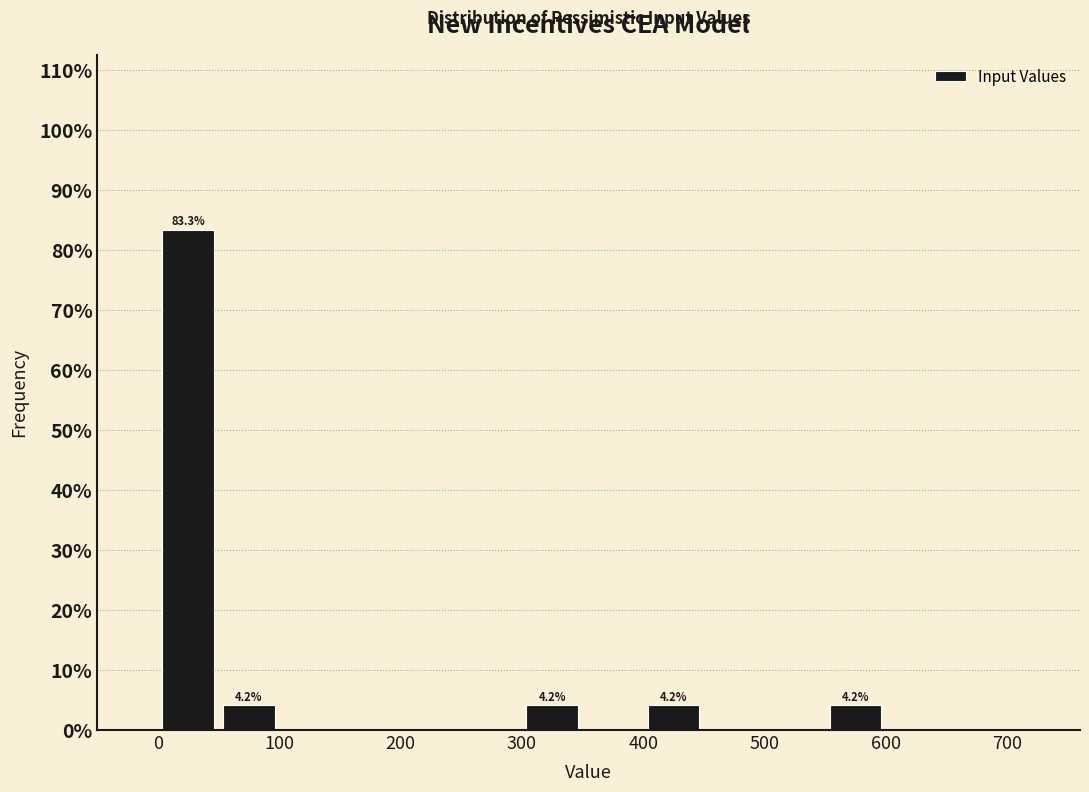

Which range on the x-axis has the tallest bar?

0 to 50